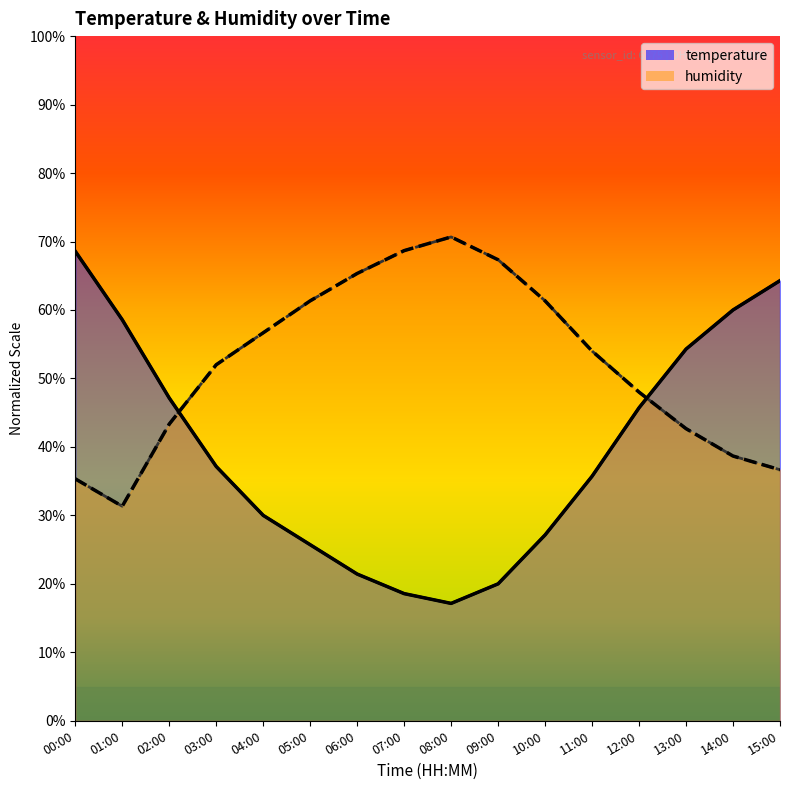

Reading left to right, transcribe all the data shown in this chart.

temperature: 00:00=68.6	01:00=58.6	02:00=47.1	03:00=37.1	04:00=30.0	05:00=25.7	06:00=21.4	07:00=18.6	08:00=17.1	09:00=20.0	10:00=27.1	11:00=35.7	12:00=45.7	13:00=54.3	14:00=60.0	15:00=64.3
humidity: 00:00=35.3	01:00=31.3	02:00=43.3	03:00=52.0	04:00=56.7	05:00=61.3	06:00=65.3	07:00=68.7	08:00=70.7	09:00=67.3	10:00=61.3	11:00=54.0	12:00=48.0	13:00=42.7	14:00=38.7	15:00=36.7